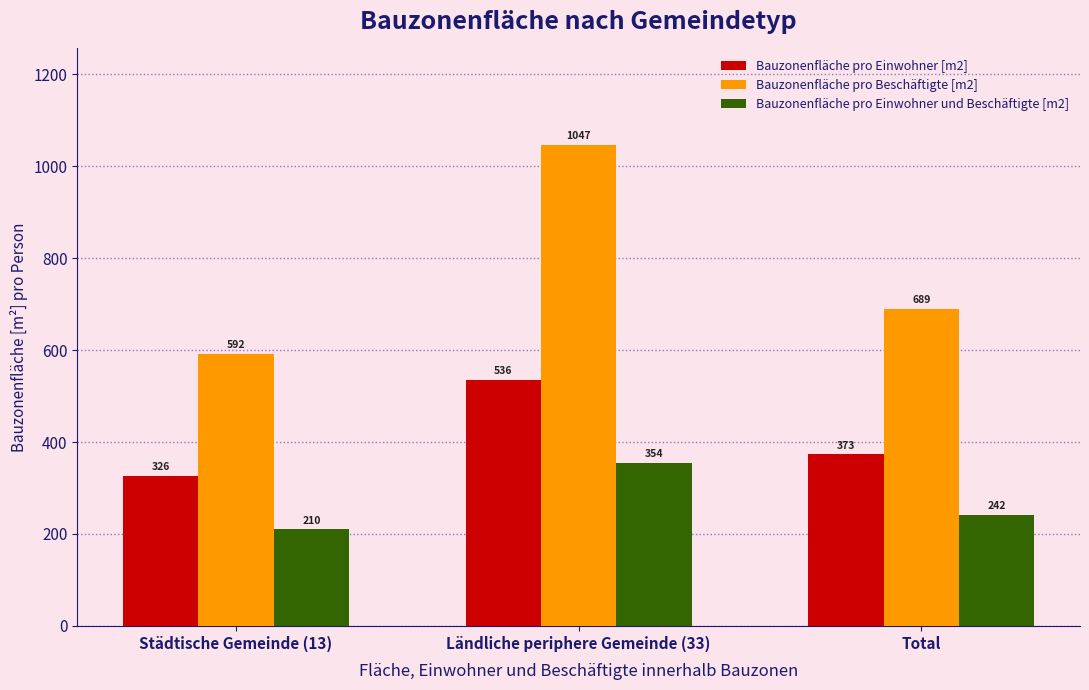

What are all the series names shown in the legend?

Bauzonenfläche pro Einwohner [m2], Bauzonenfläche pro Beschäftigte [m2], Bauzonenfläche pro Einwohner und Beschäftigte [m2]